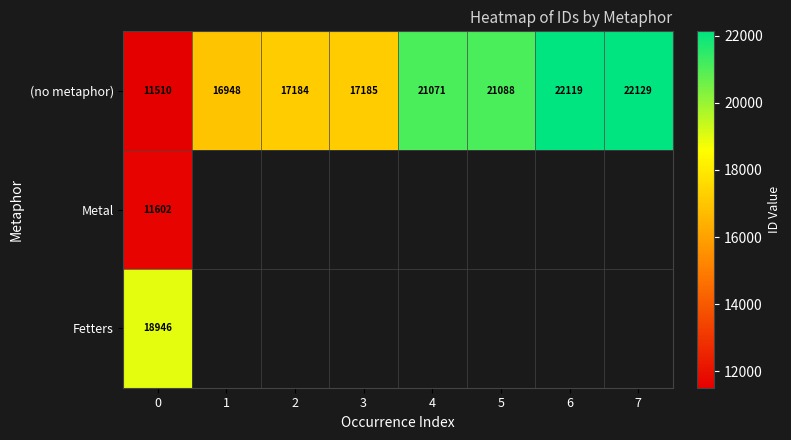

Is it true that (no metaphor) equals 29223.1 at 1?

False